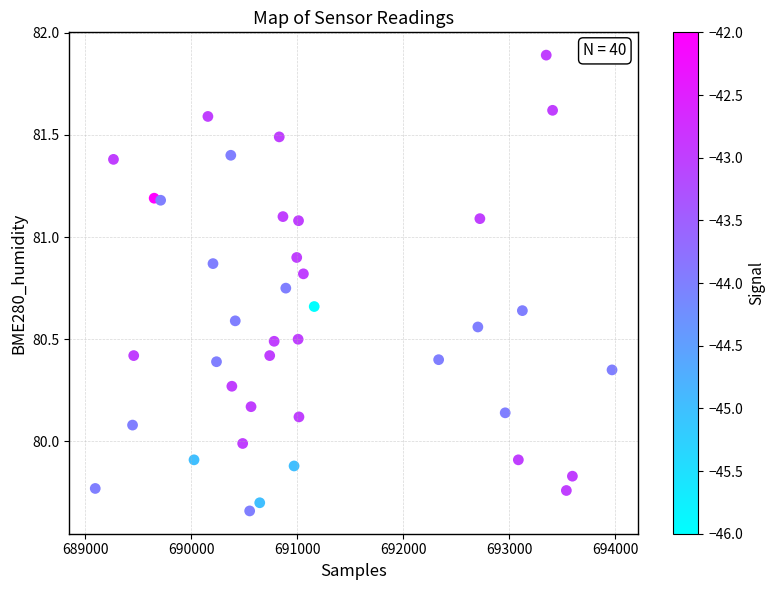

What is the range of X values (max minus min)?

4876.0